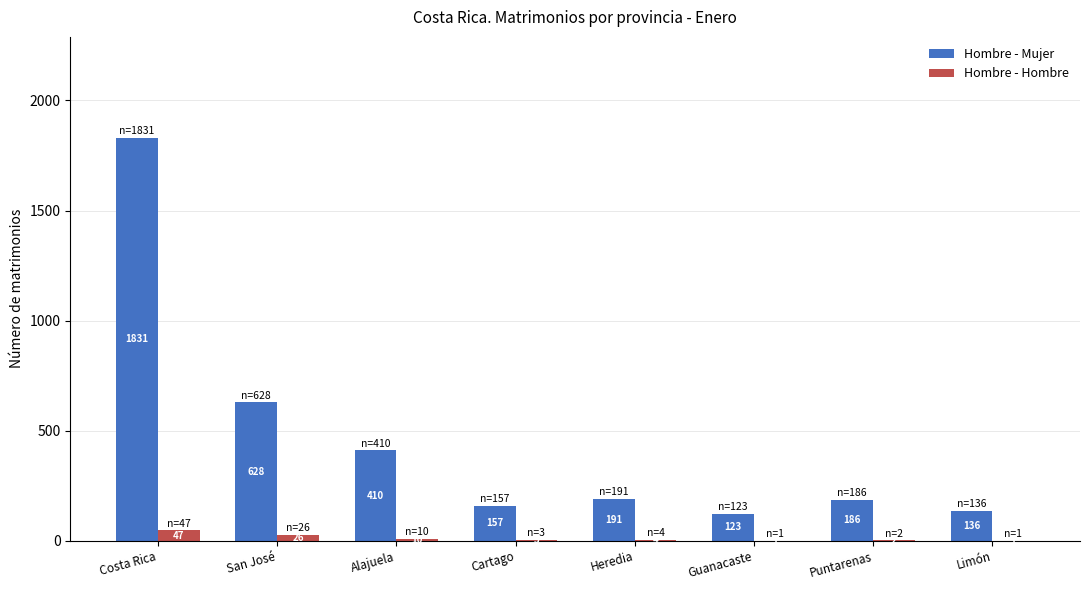

Which series has the largest range (max minus min)?

Hombre - Mujer